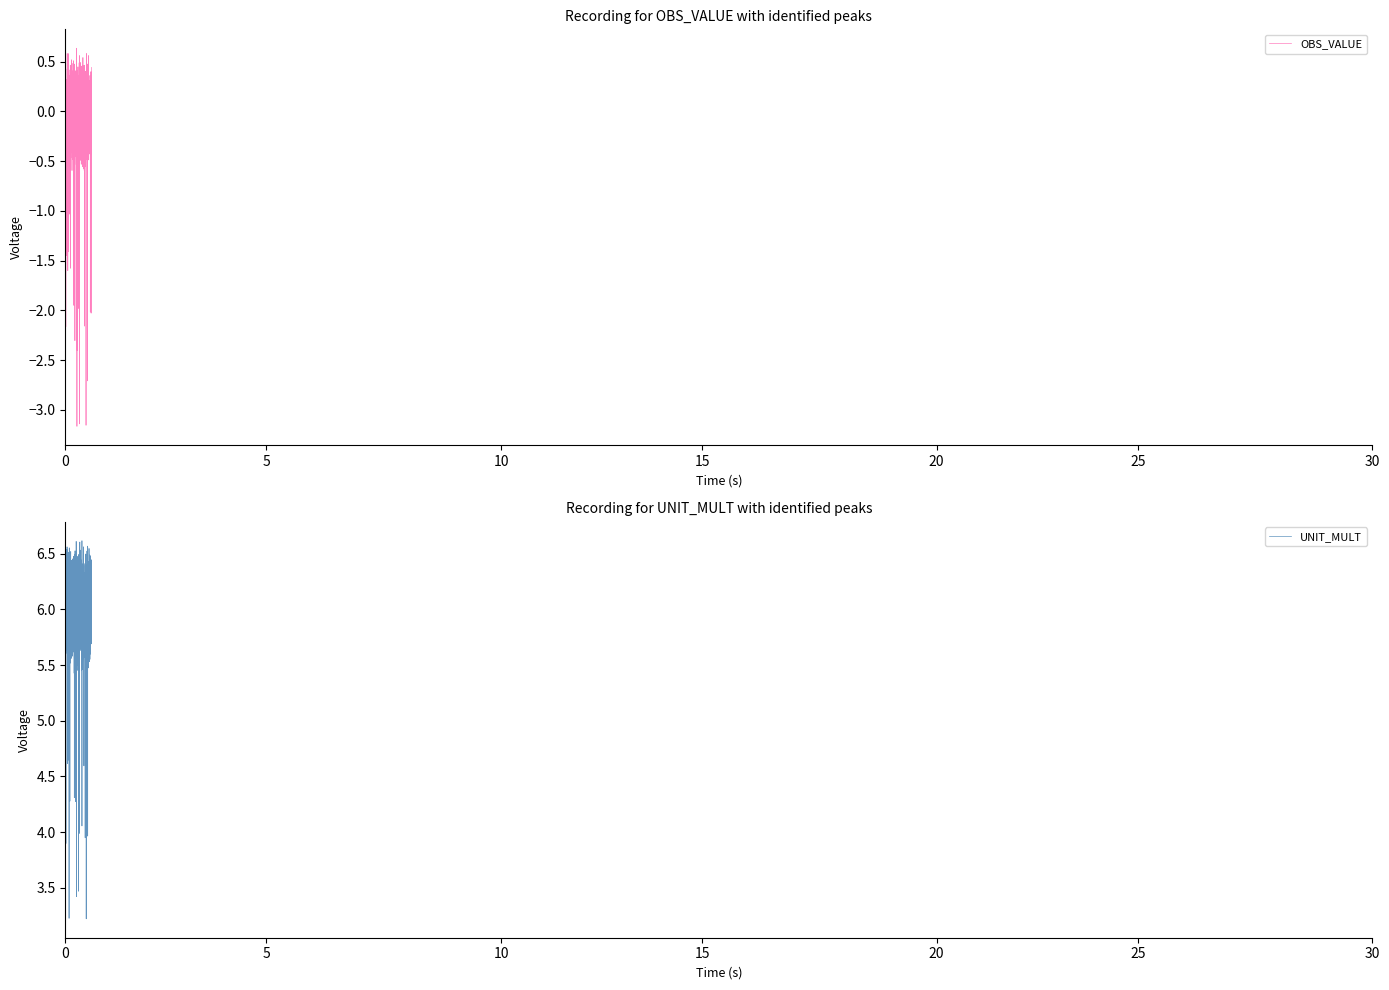

At how many categories does at least one series exceed 3?

40